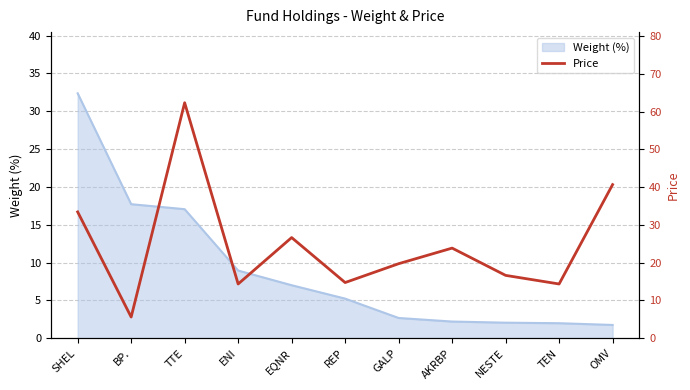

What is the value of the 4th point from the left?

14.3